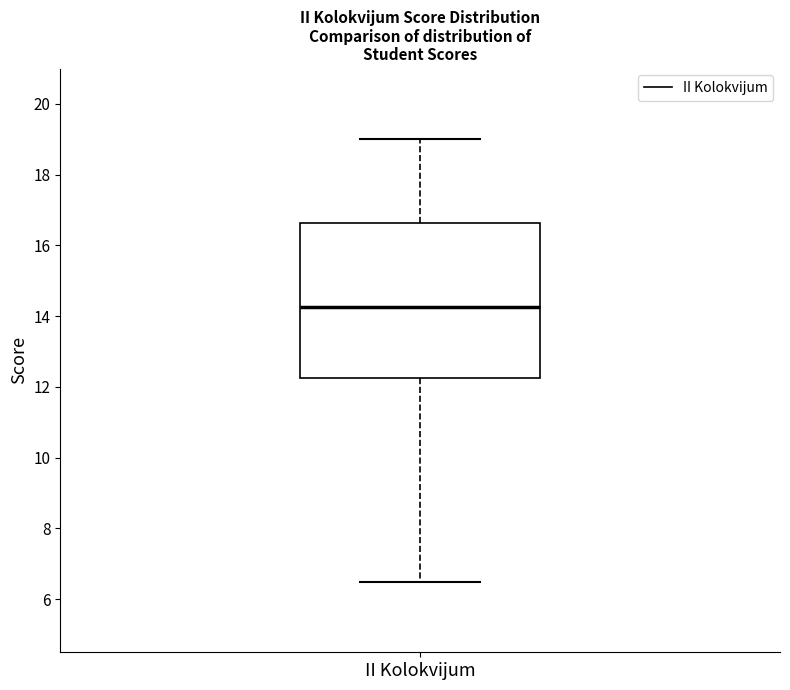

Where is the upper edge of the box for II Kolokvijum on the y-axis? The values are not printed on the chart, so give them approximately, as read against the axis.

16.6